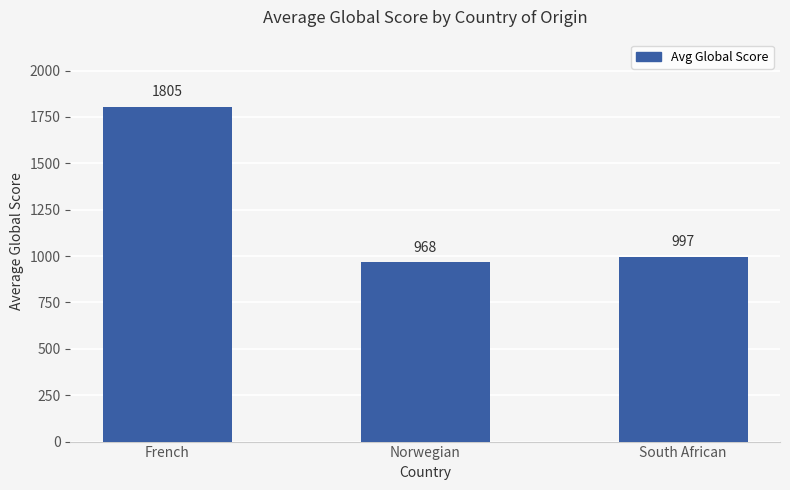

True or false: the data shows 1805.2 at French.

True